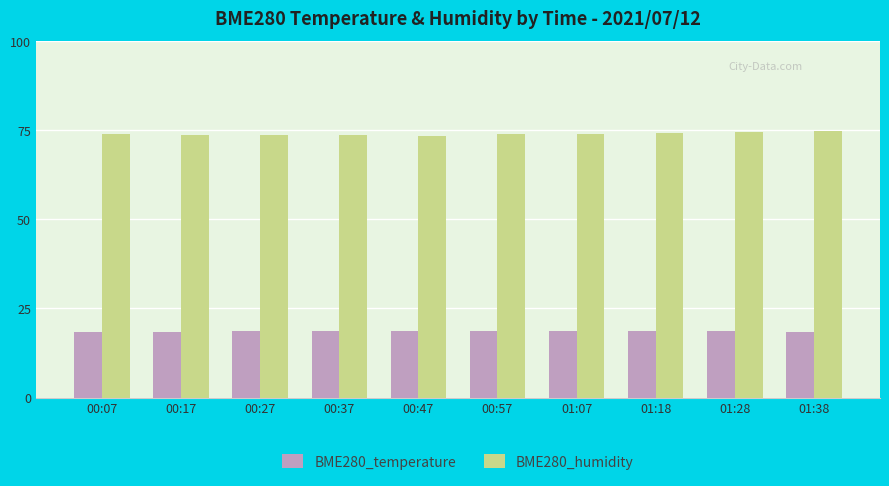

What is the label of the 1st bar from the left?

00:07